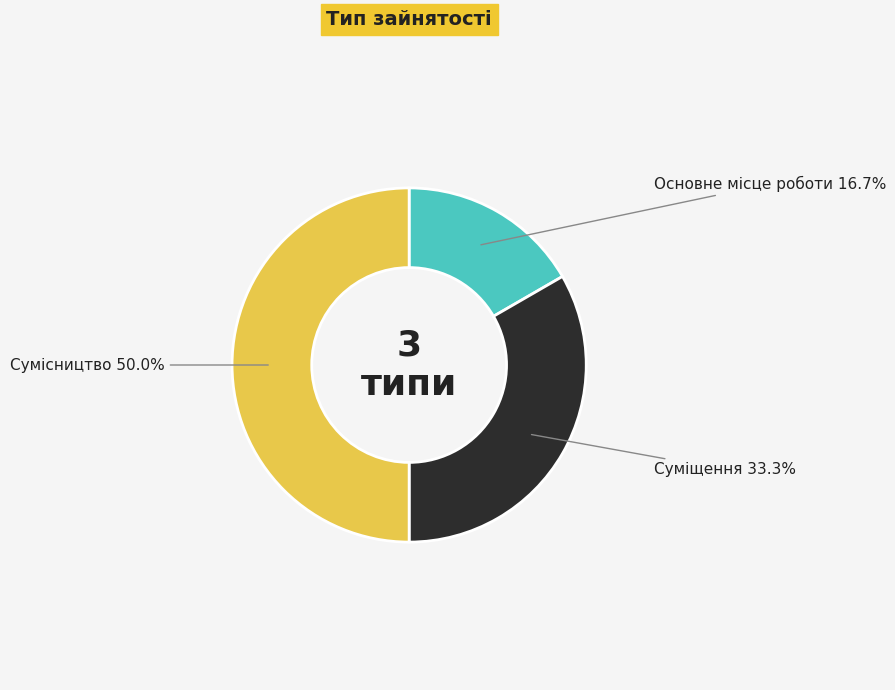

To the nearest percent, what is the combined percentage of Основне місце роботи and Сумісництво?

67%